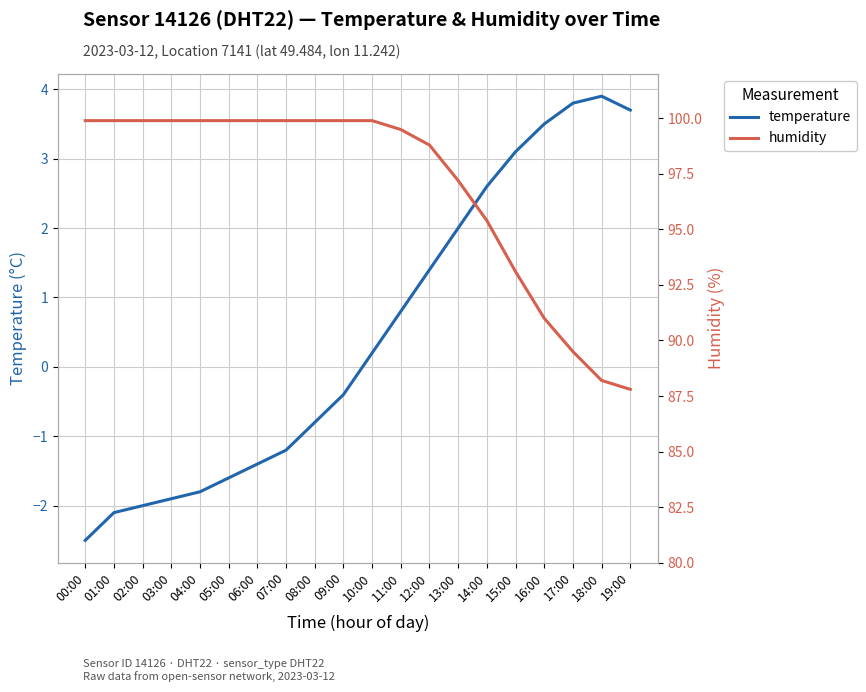

What is the total value across all series at 10:00?

100.1